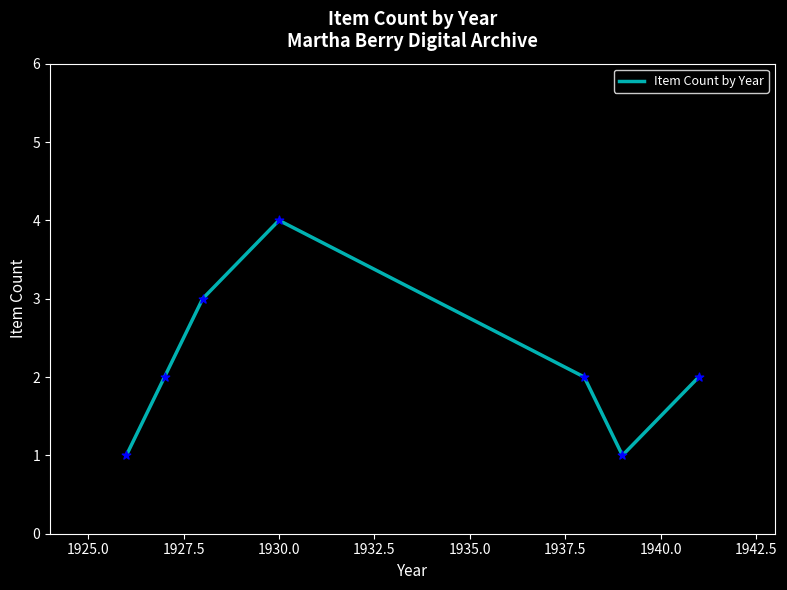

What is the greatest value displayed?

4